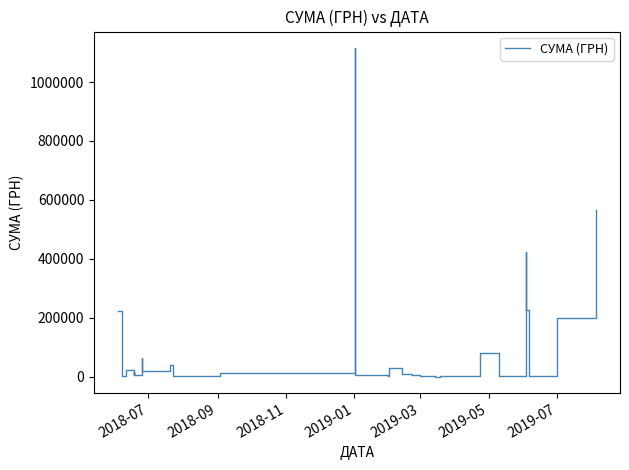

Is it true that the value at 34 is 719536.6?

False